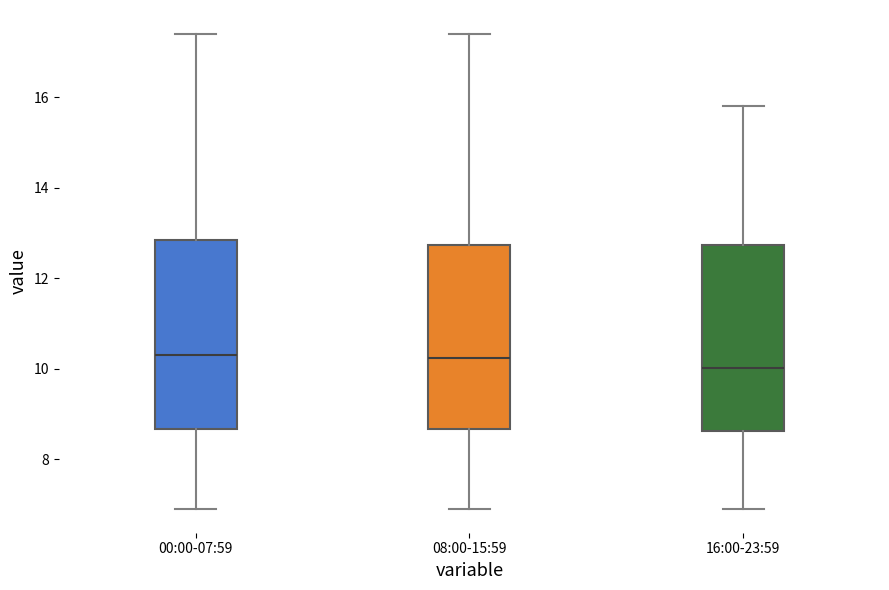

Reading left to right, read every box against the y-axis: the position of its median line, the range the box covers, and the ends of its whiskers. The values are not printed on the chart, so give them approximately, as read against the axis.

00:00-07:59: median 10.4, box 8.6 to 12.8, whiskers 7.0 to 17.4
08:00-15:59: median 10.2, box 8.6 to 12.8, whiskers 7.0 to 17.4
16:00-23:59: median 10.0, box 8.6 to 12.8, whiskers 7.0 to 15.8